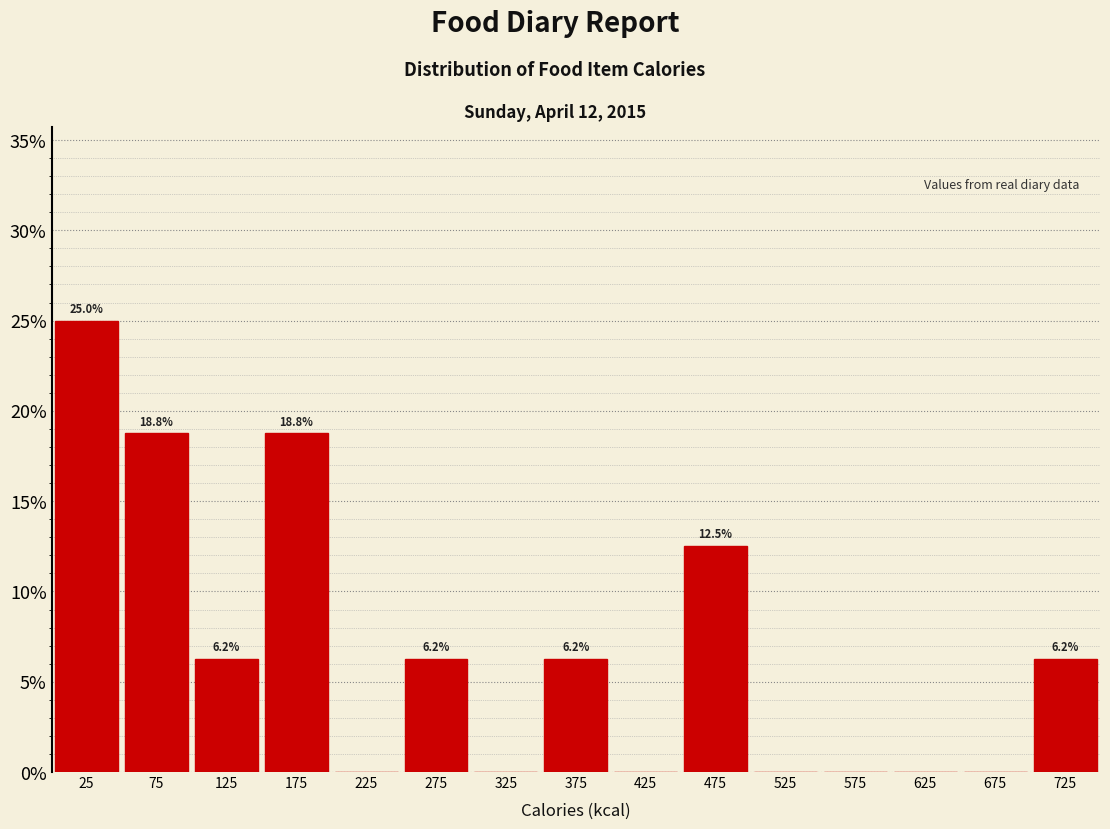

Over which range of the x-axis is the bar tallest?

0 to 50